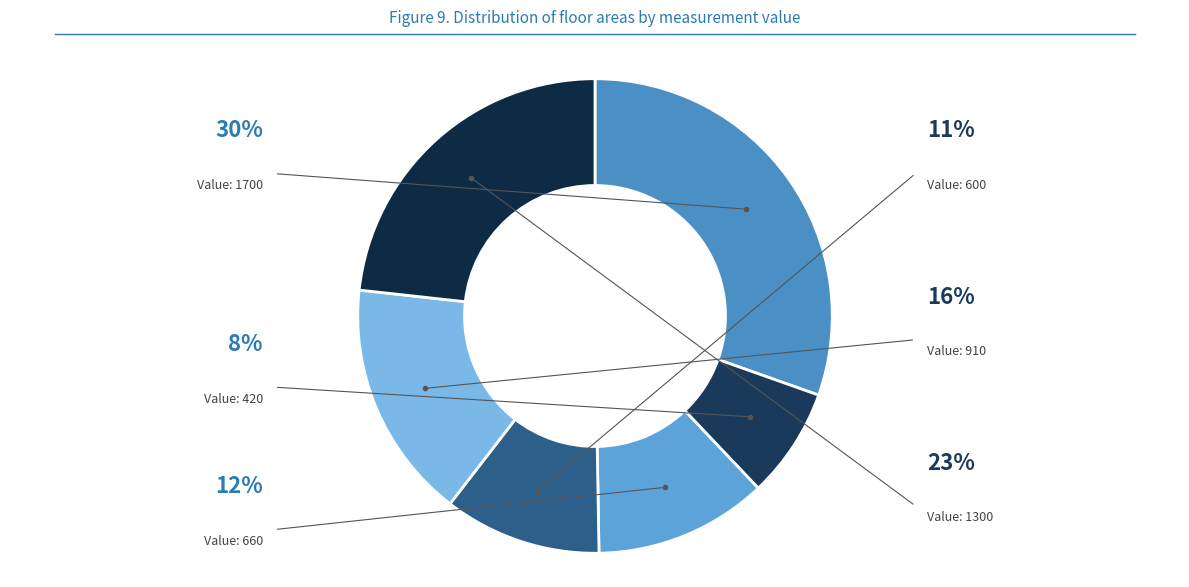

How many segments does this pie chart have?

6